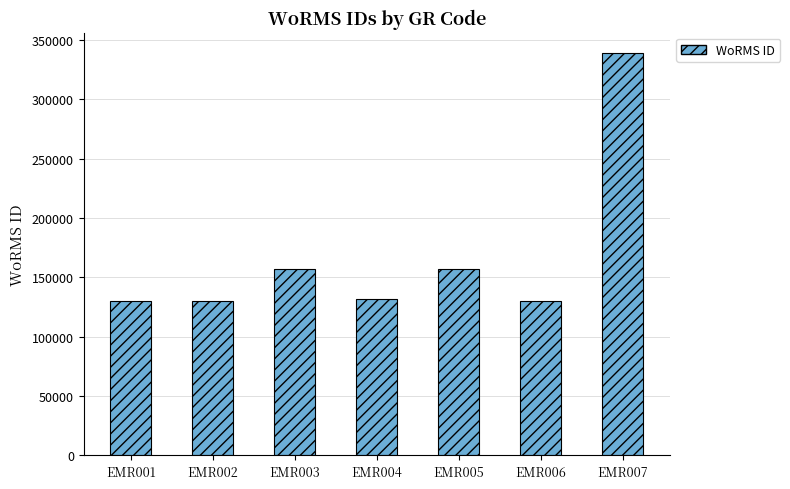

What is the average value?

168049